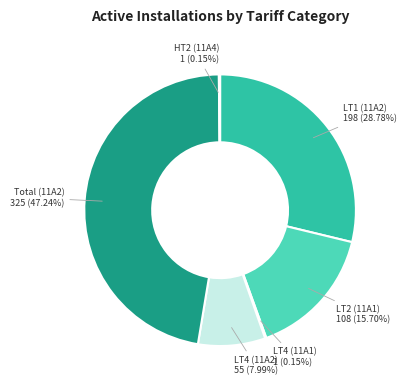

What percentage is the Total (11A2) slice, to the nearest percent?

47%